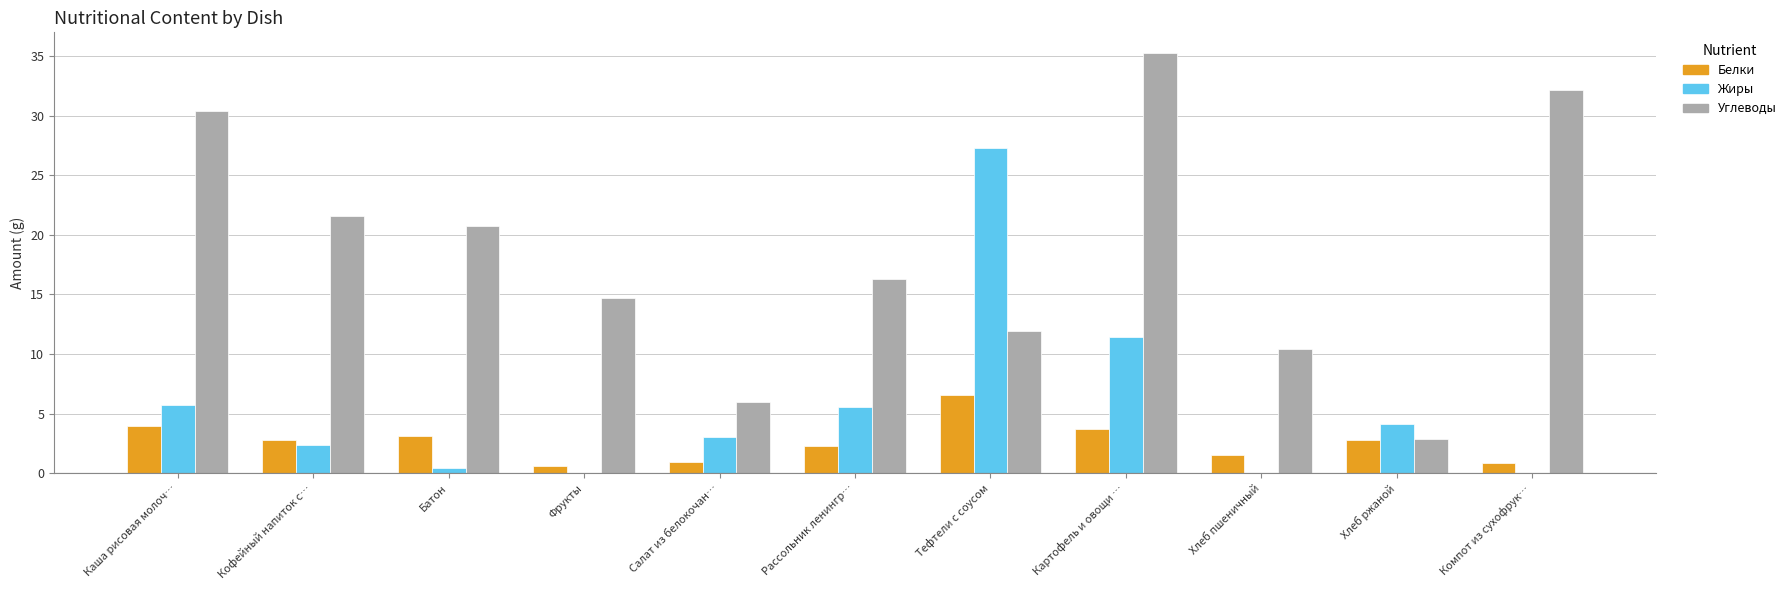

What is the average value of the Белки series?

2.6